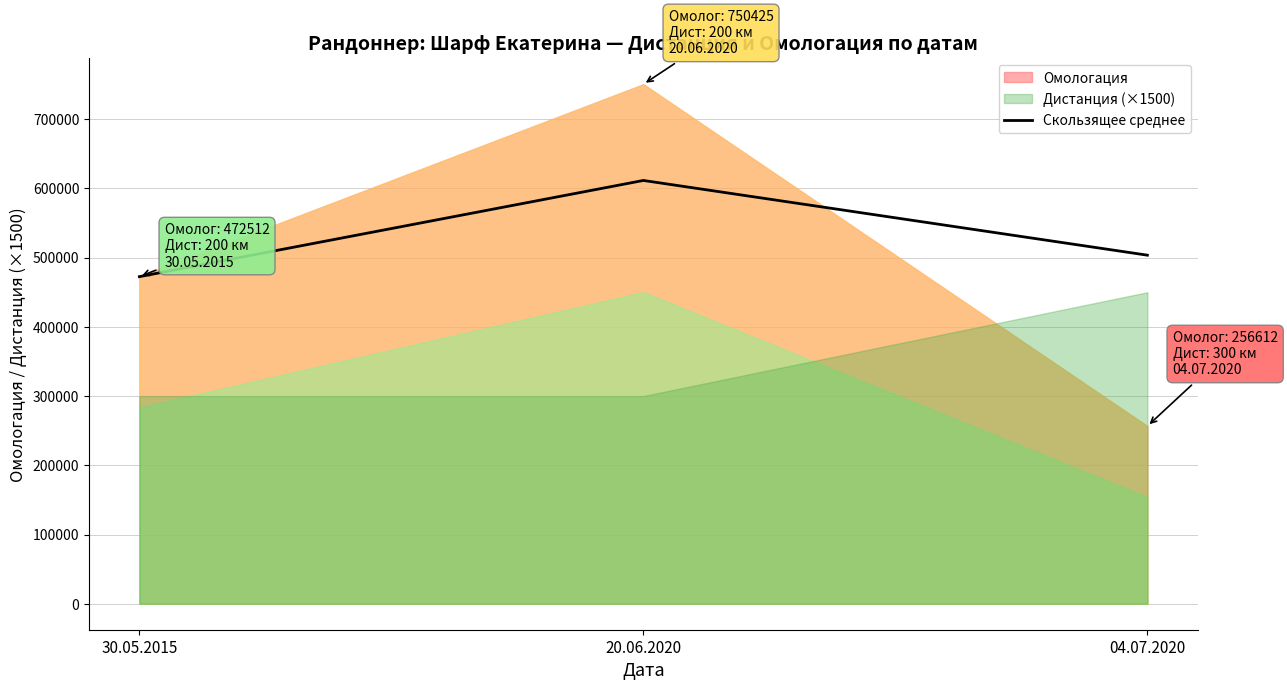

How many lines are shown in the chart?

1